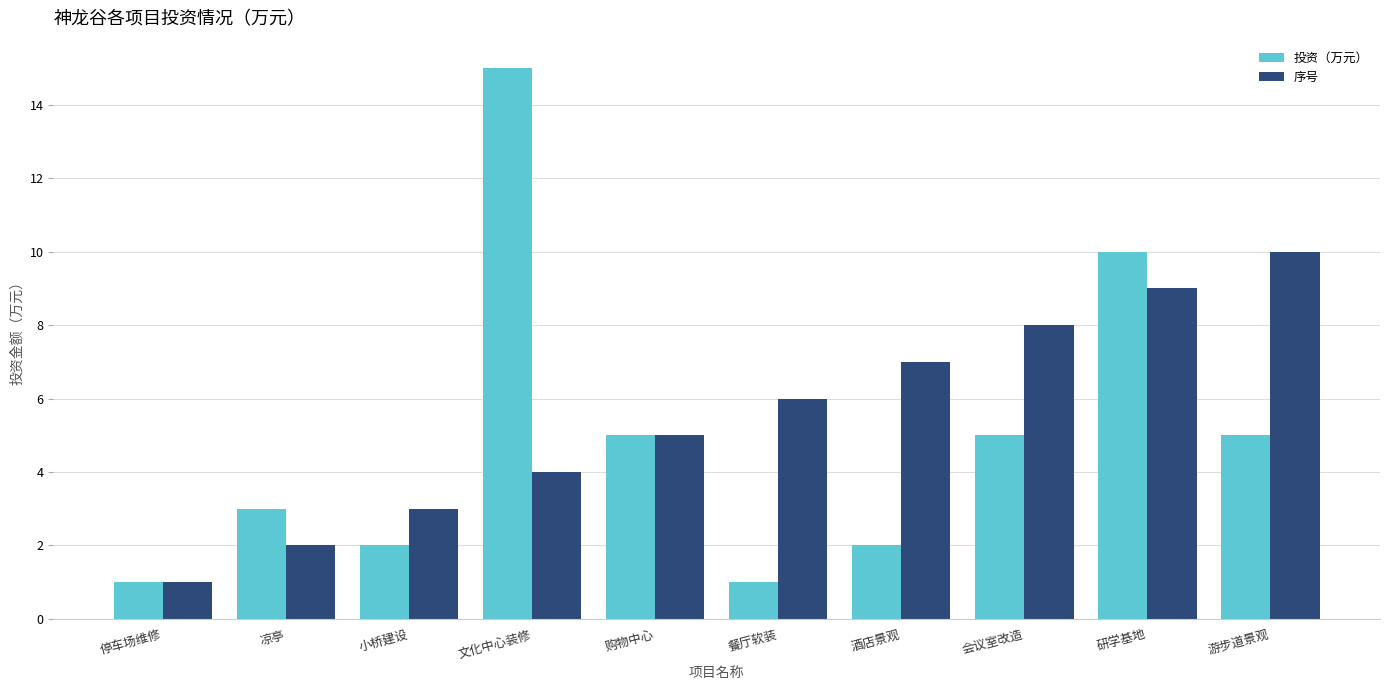

What is the minimum value shown in the chart?

1